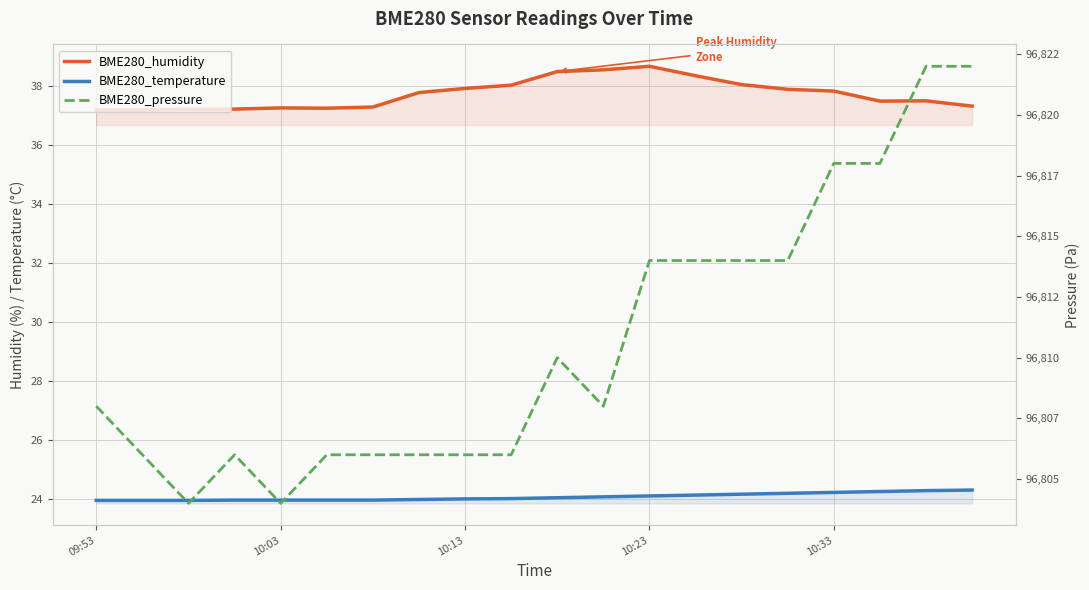

What is the label of the 9th point from the right?

11